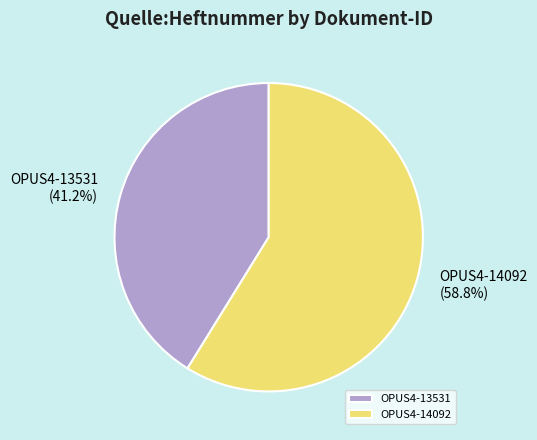

What percentage is the OPUS4-14092 slice, to the nearest percent?

59%